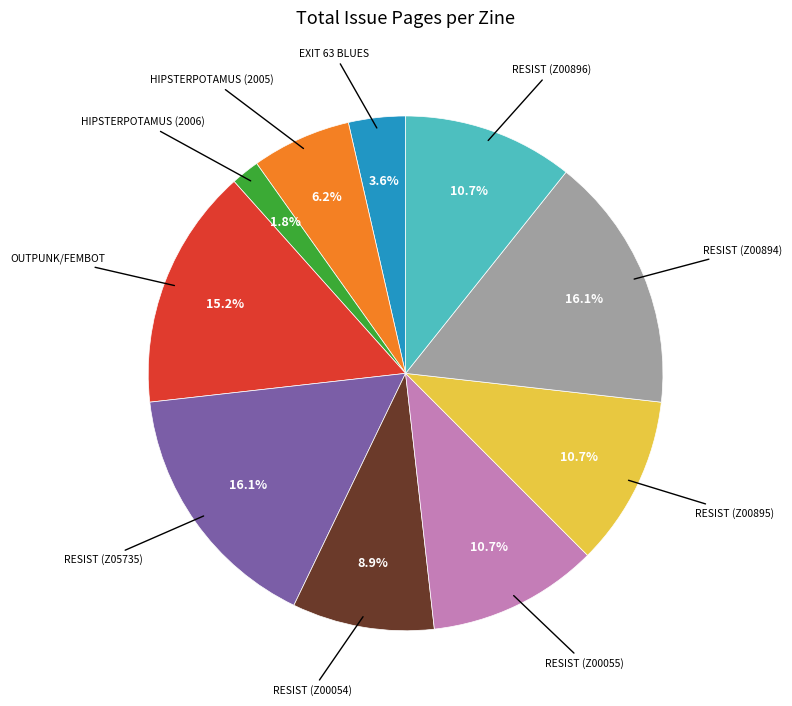

Does any single category account for the majority?

No